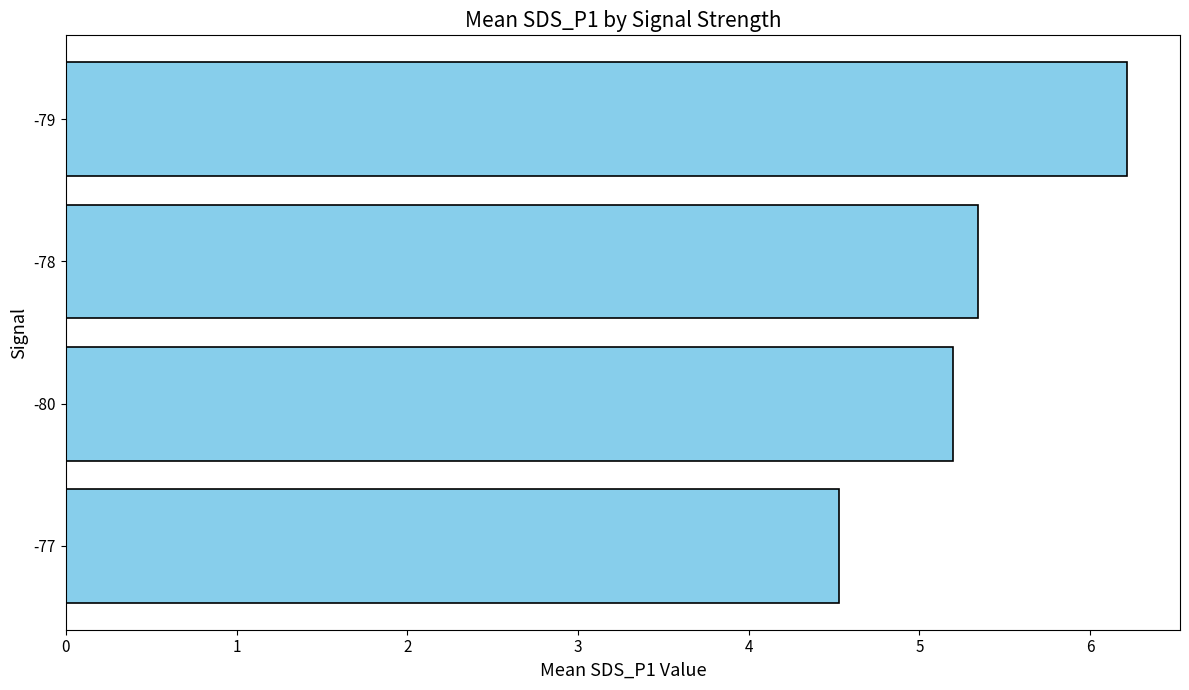

Where is the data nearest to the value 5?

-80